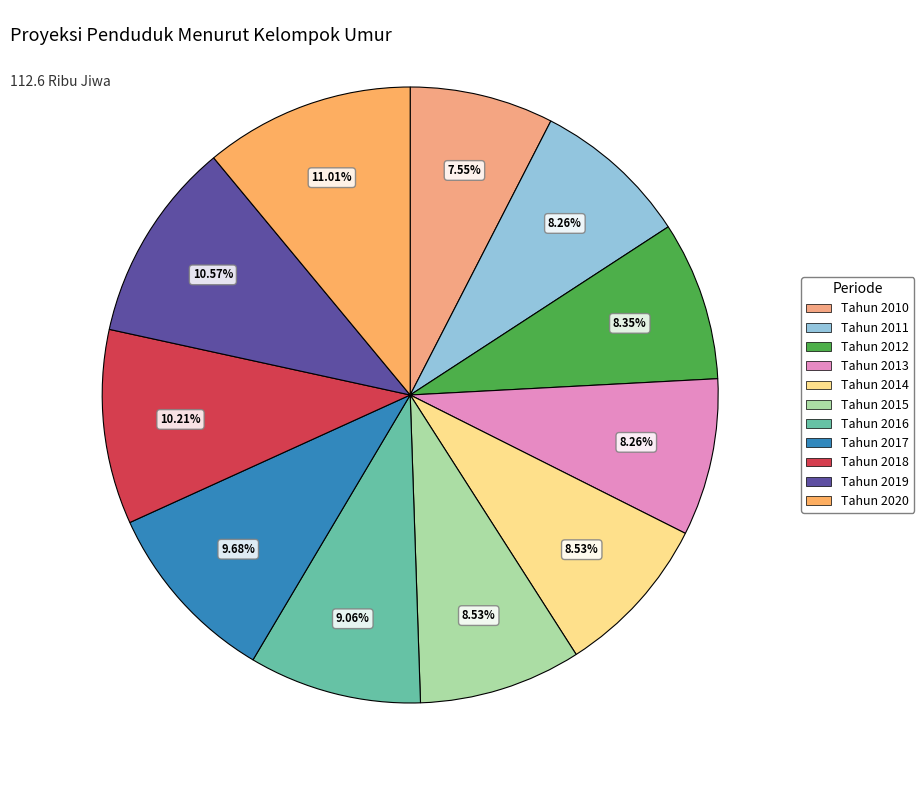

Do Tahun 2012 and Tahun 2011 together represent more than half of the pie?

No